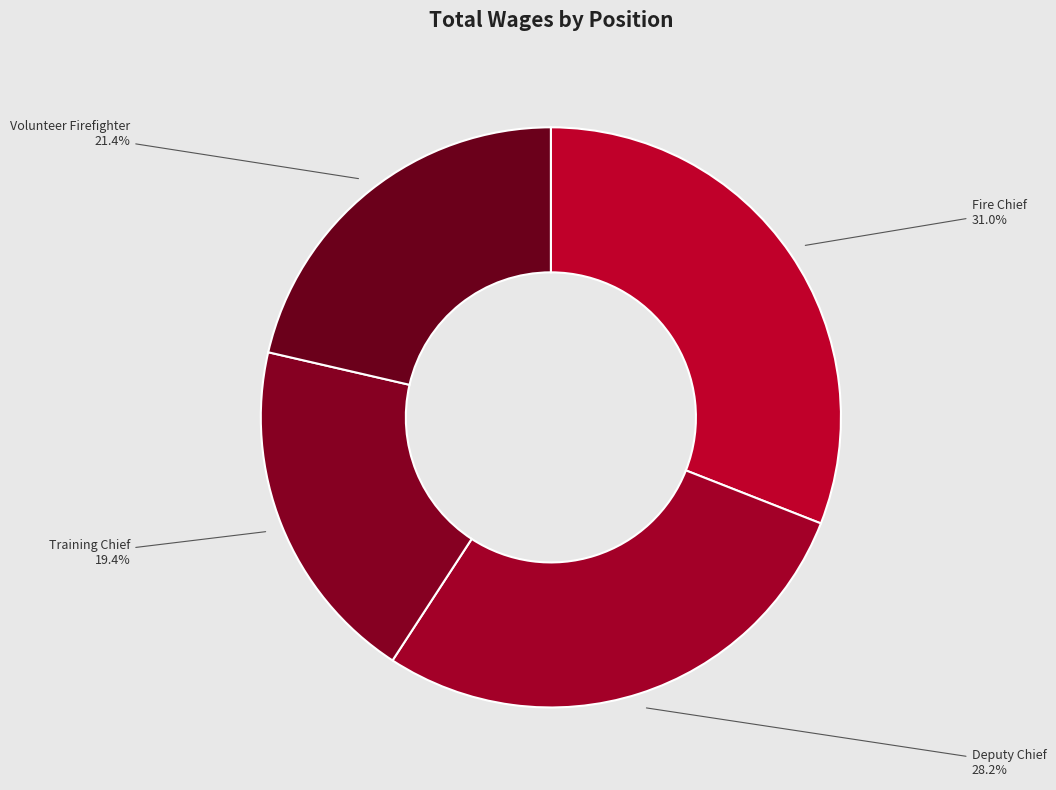

To the nearest percent, what is the difference between the Volunteer Firefighter and Deputy Chief slice percentages?

7%